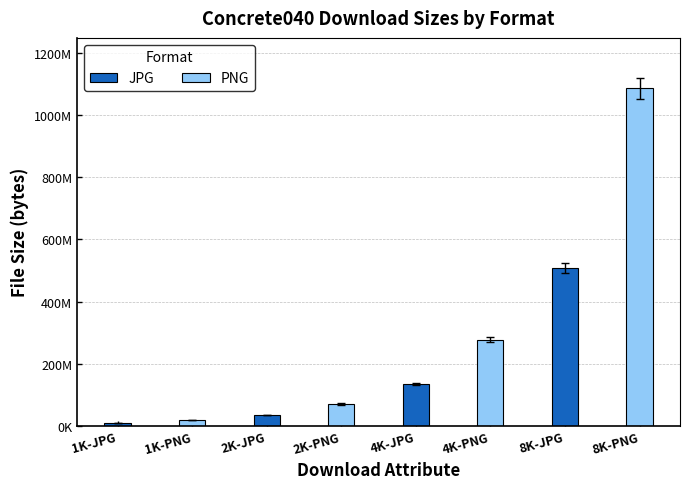

What is the maximum value for JPG?

507623124